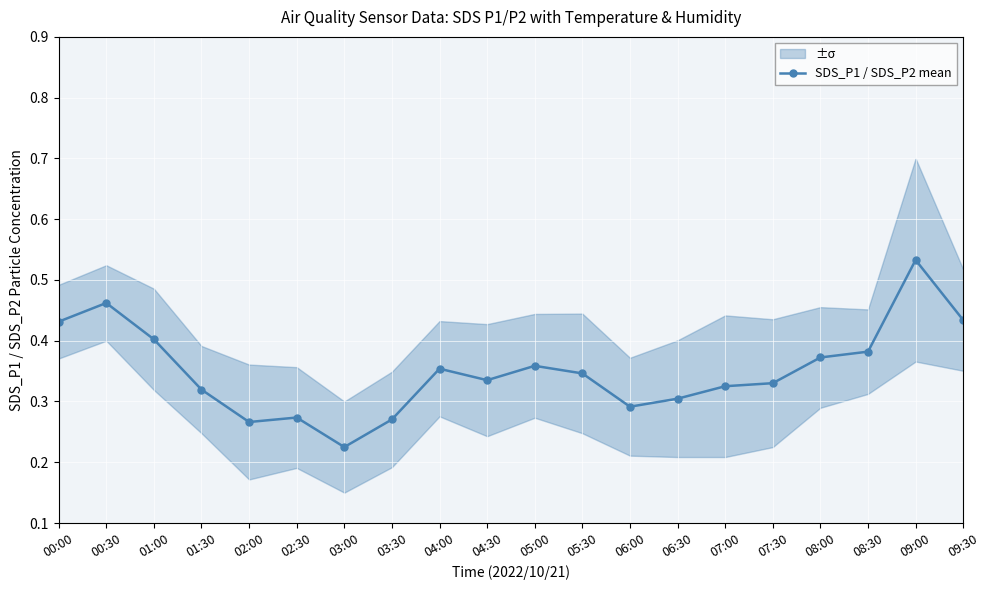

List the labels in order of value, smallest first.

03:00, 02:00, 03:30, 02:30, 06:00, 06:30, 01:30, 07:00, 07:30, 04:30, 05:30, 04:00, 05:00, 08:00, 08:30, 01:00, 00:00, 09:30, 00:30, 09:00